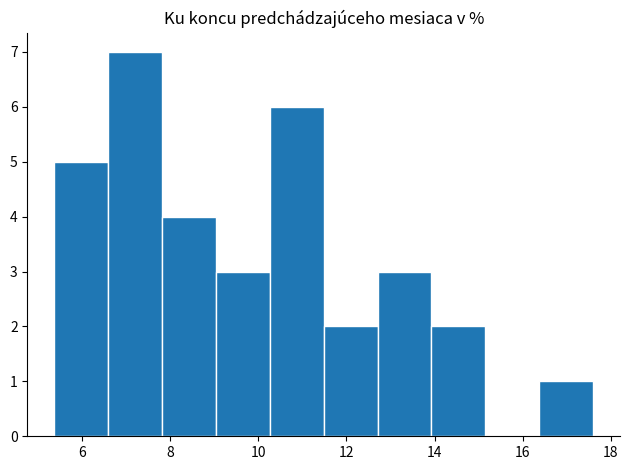

Over which range of the x-axis is the bar tallest?

6.6 to 7.8